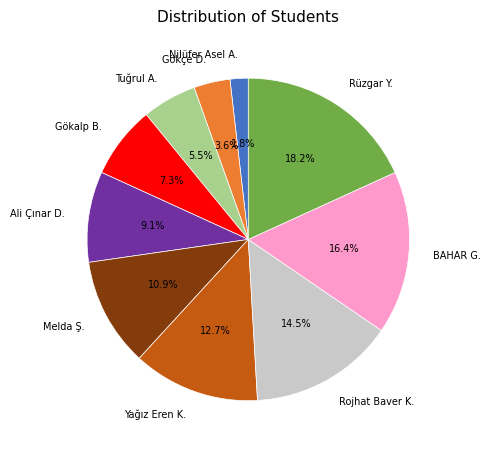

True or false: Rüzgar Y. accounts for 3% of the total.

False